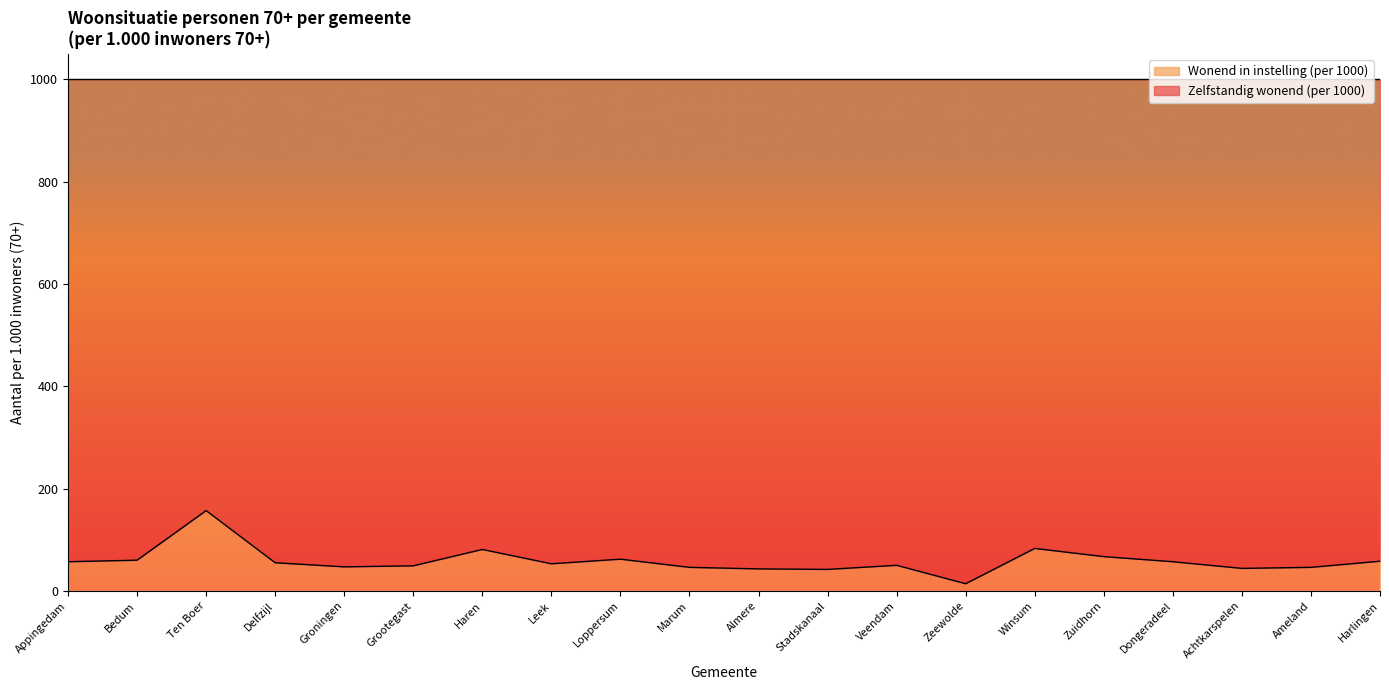

How many interior local peaks (higher than both neighbors) does the data have?

5